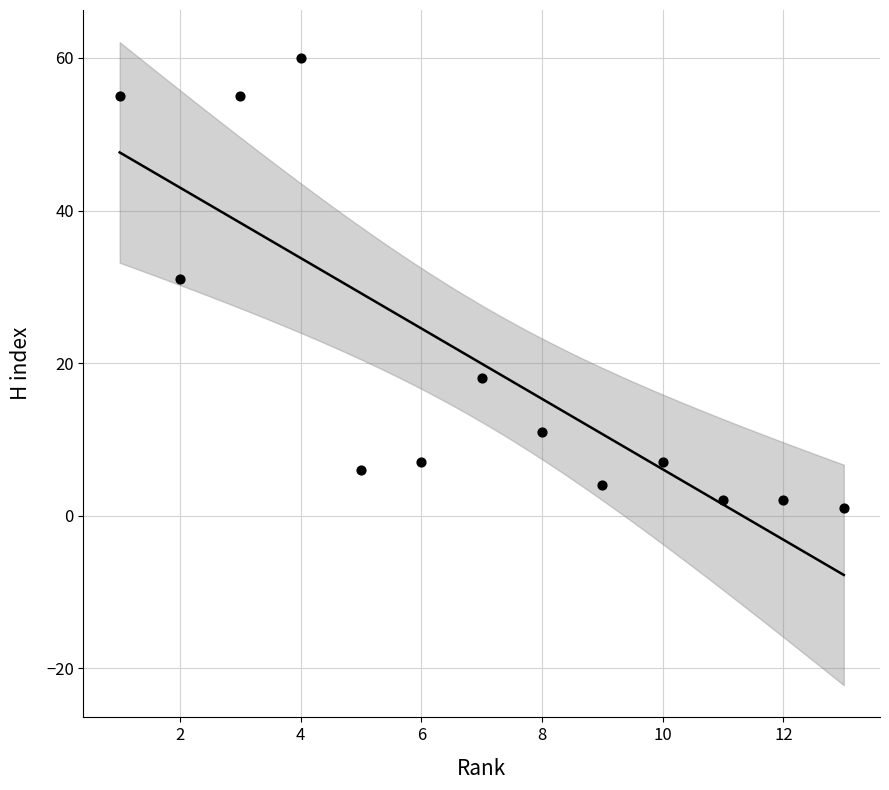

What Y value in the scatter plot is closest to 30?

31